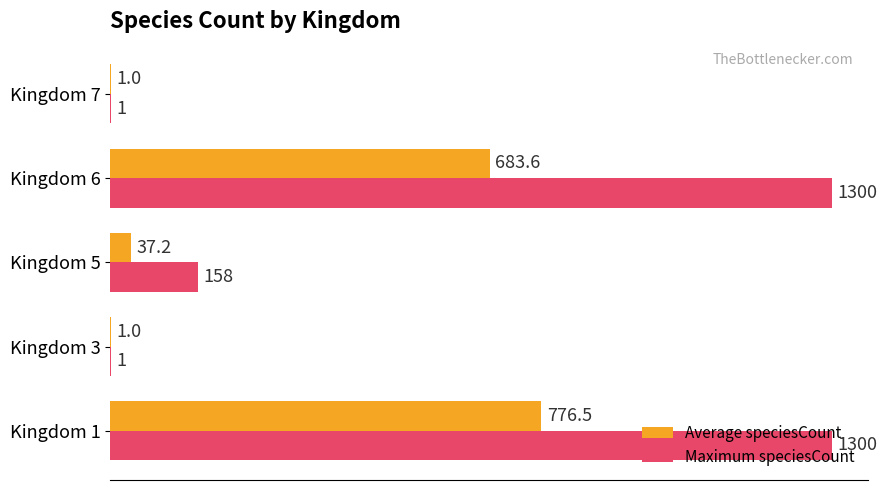

Which series has the largest total across all categories?

Maximum speciesCount